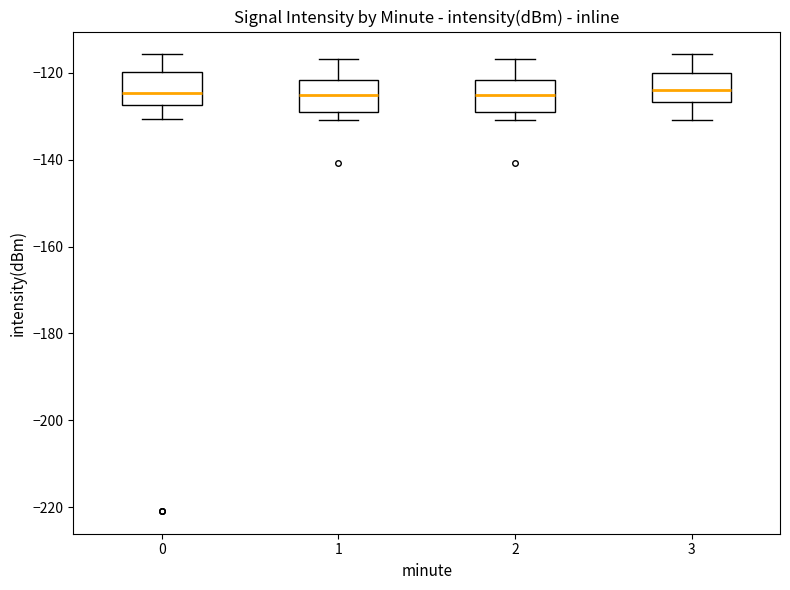

Reading left to right, read every box against the y-axis: the position of its median line, the range the box covers, and the ends of its whiskers. The values are not printed on the chart, so give them approximately, as read against the axis.

0: median -124, box -128 to -120, whiskers -130 to -116
1: median -126, box -128 to -122, whiskers -130 to -116
2: median -126, box -128 to -122, whiskers -130 to -116
3: median -124, box -126 to -120, whiskers -130 to -116